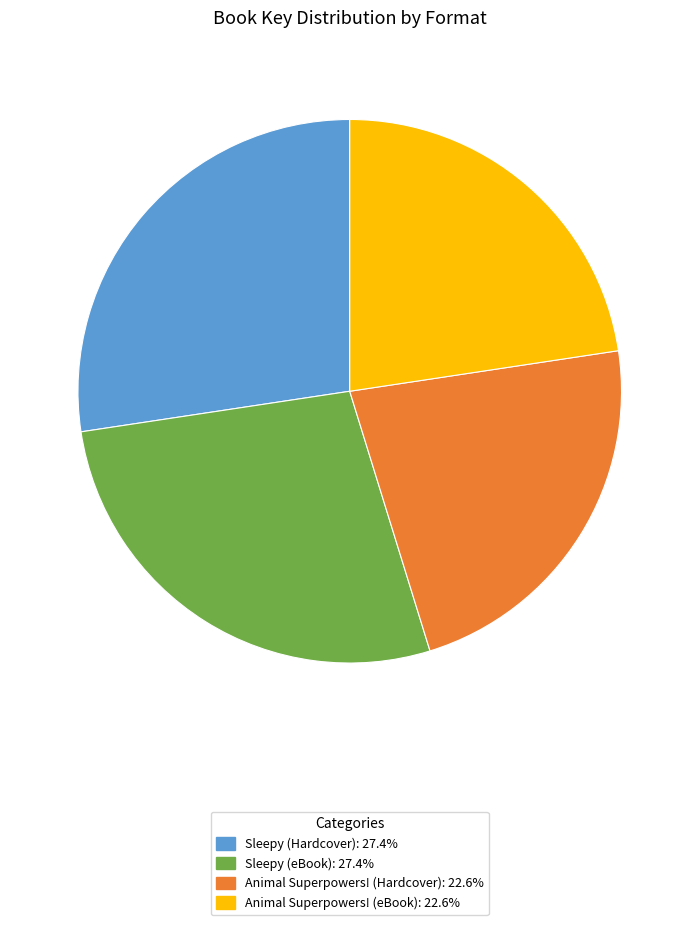

Do Sleepy (eBook) and Sleepy (Hardcover) together represent more than half of the pie?

Yes